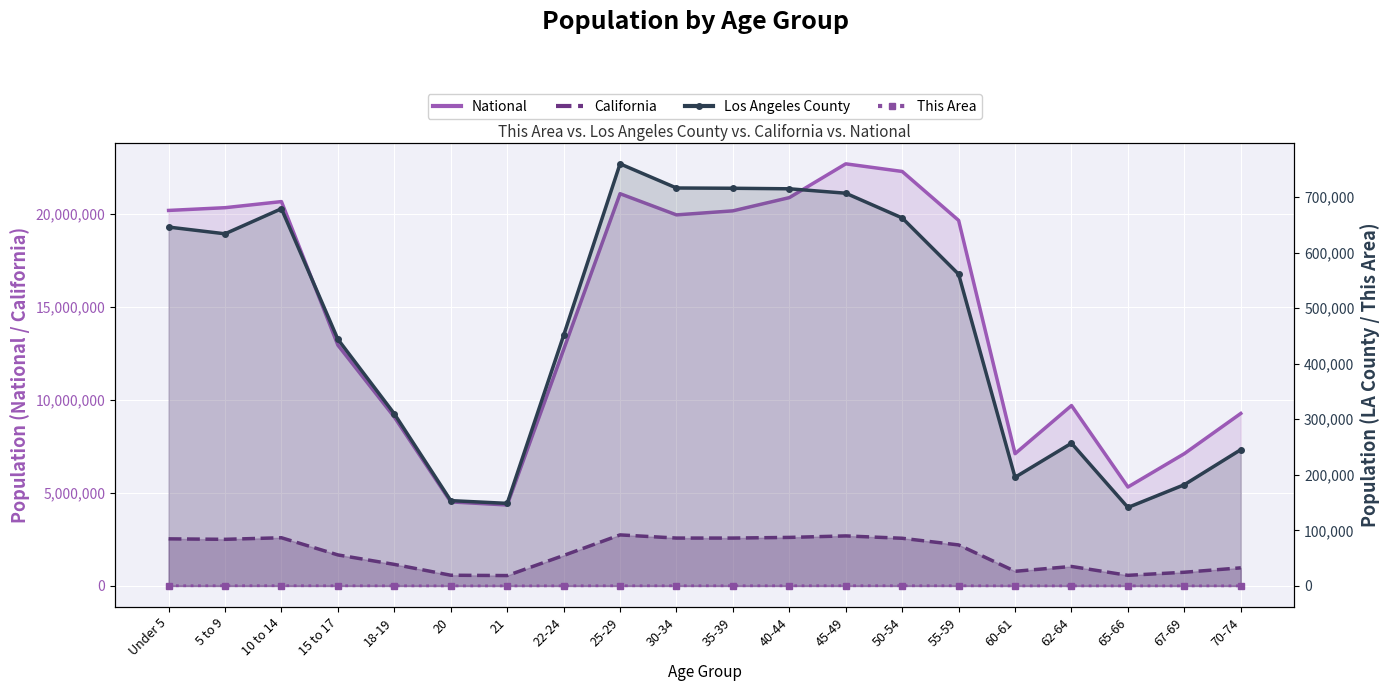

True or false: National has more than 1 points higher than both neighbors.

True